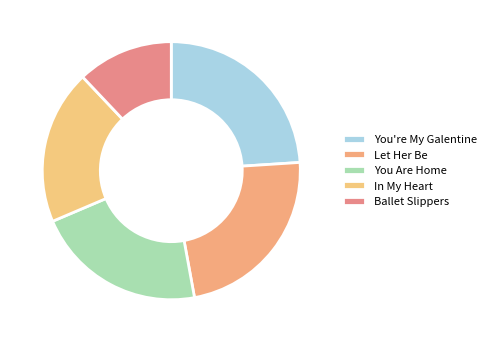

Which slice is the largest?

You're My Galentine